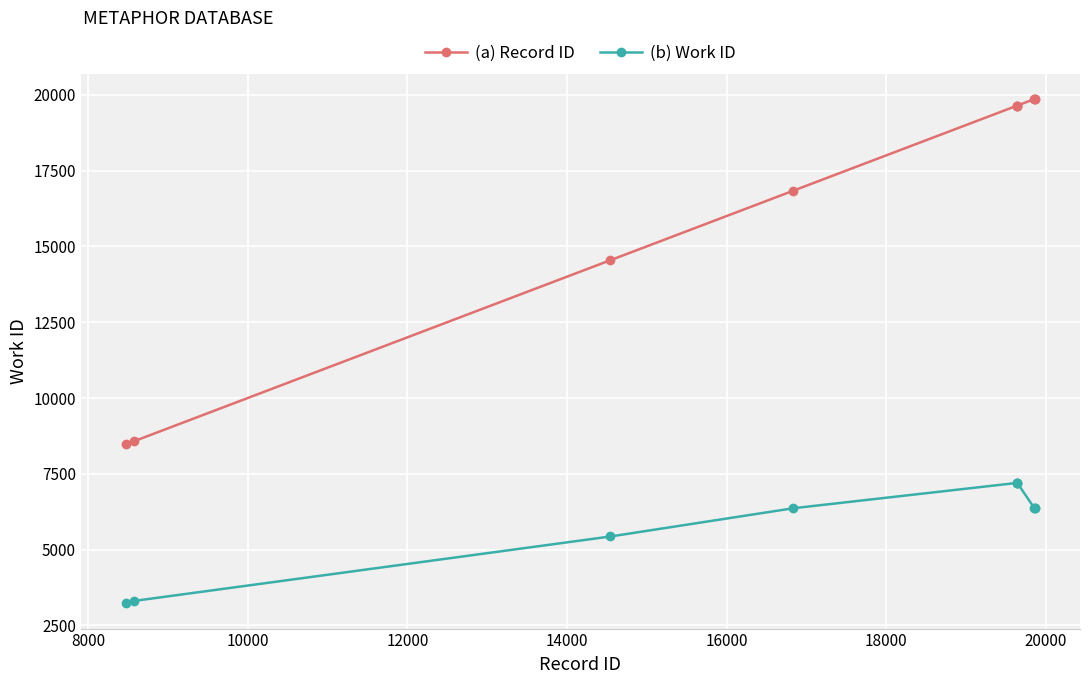

True or false: (a) Record ID and (b) Work ID intersect in this chart.

False